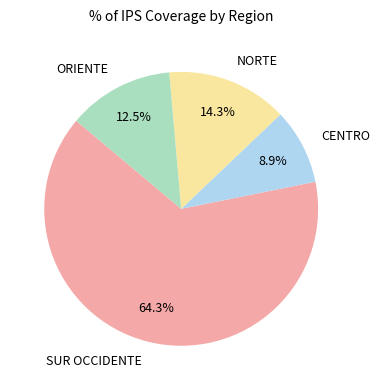

How many segments does this pie chart have?

4